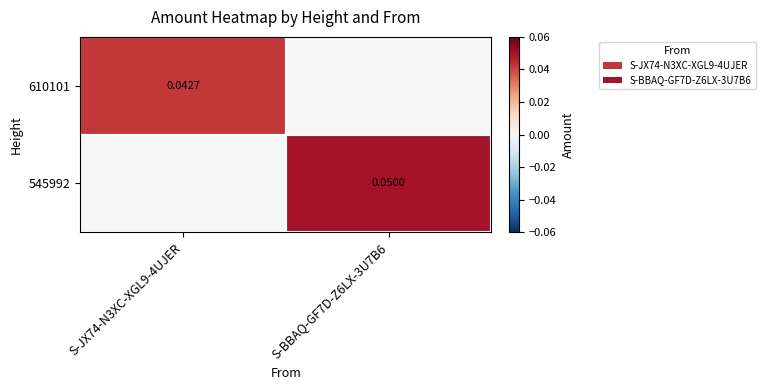

At which label is 610101 closest to 0?

S-BBAQ-GF7D-Z6LX-3U7B6